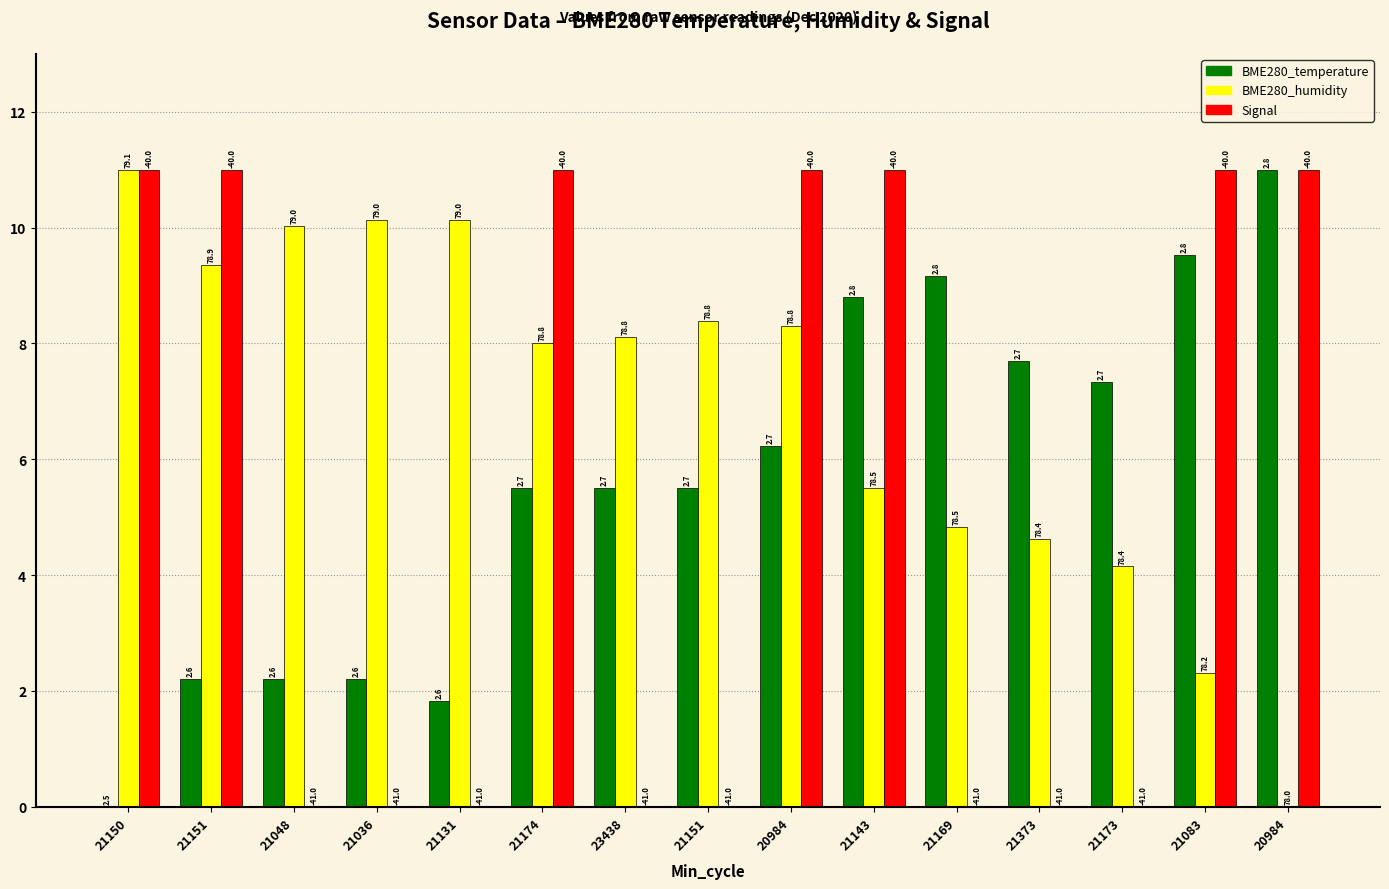

How many groups of bars are there?

15